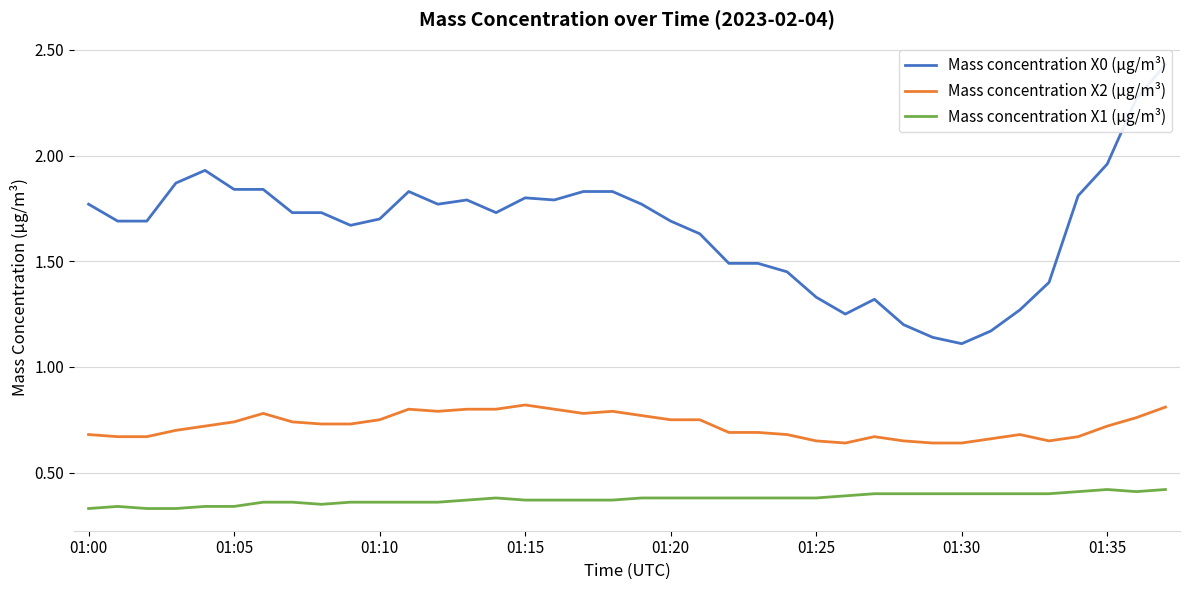

Which series has the largest total across all categories?

Mass concentration X0 (μg/m³)